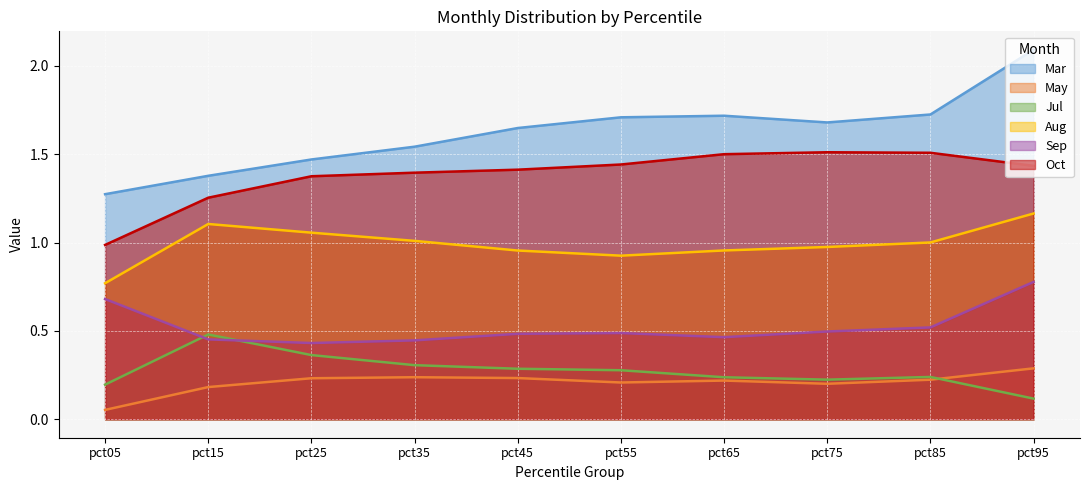

What are all the series names shown in the legend?

Mar, May, Jul, Aug, Sep, Oct